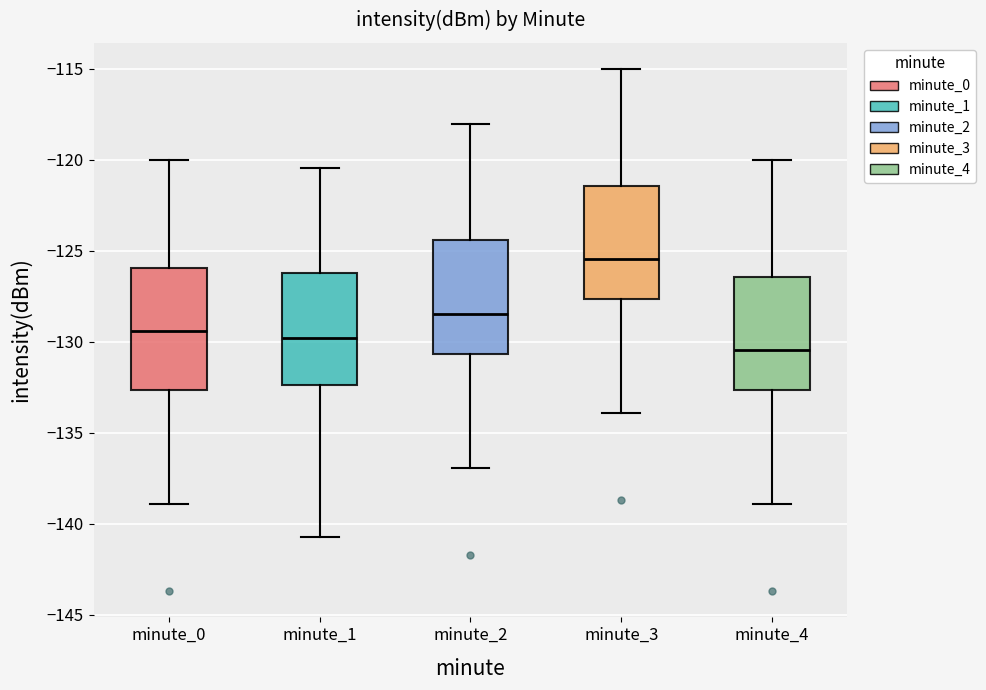

Reading left to right, transcribe this box plot: for each box, give where its median line is, the range the box spans, and where its two whiskers end, as read against the y-axis. The values are not printed on the chart, so give them approximately, as read against the axis.

minute_0: median -129.5, box -132.5 to -126.0, whiskers -139.0 to -120.0
minute_1: median -130.0, box -132.5 to -126.0, whiskers -140.5 to -120.5
minute_2: median -128.5, box -130.5 to -124.5, whiskers -137.0 to -118.0
minute_3: median -125.5, box -127.5 to -121.5, whiskers -134.0 to -115.0
minute_4: median -130.5, box -132.5 to -126.5, whiskers -139.0 to -120.0